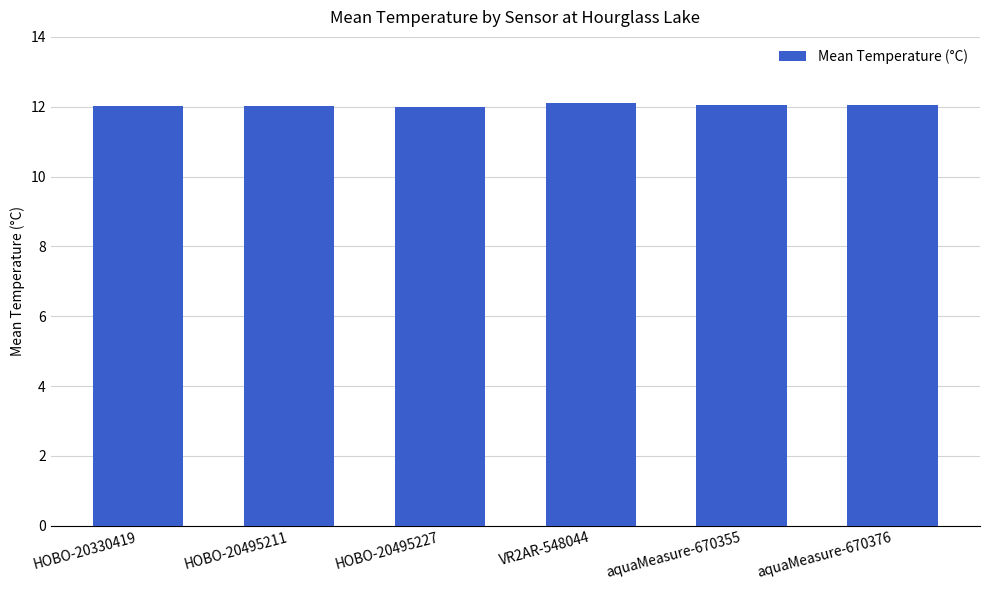

What is the maximum value shown in the chart?

12.1